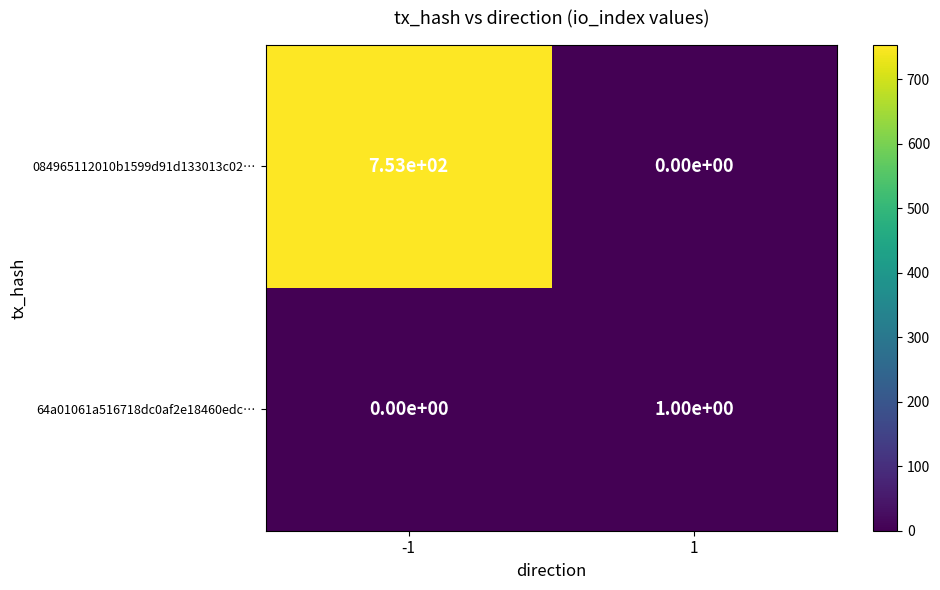

Which series changed the most between -1 and 1?

084965112010b1599d91d133013c02…